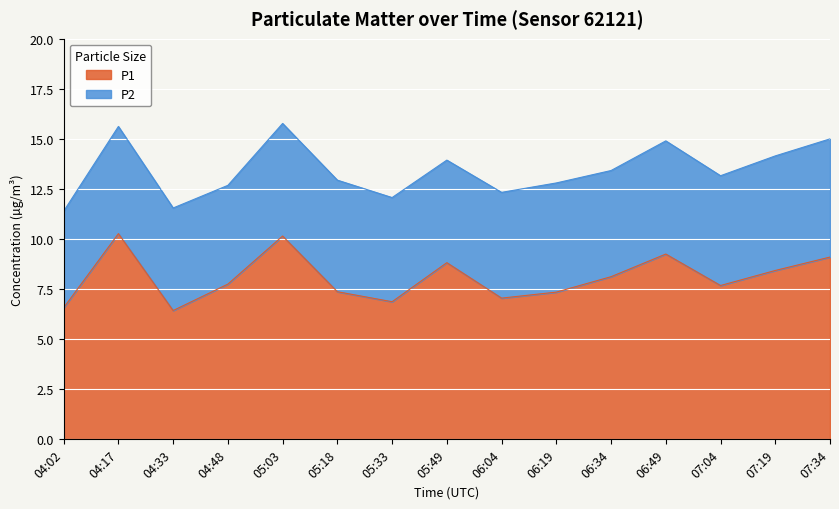

What is the total value across all series at 06:04?

12.3